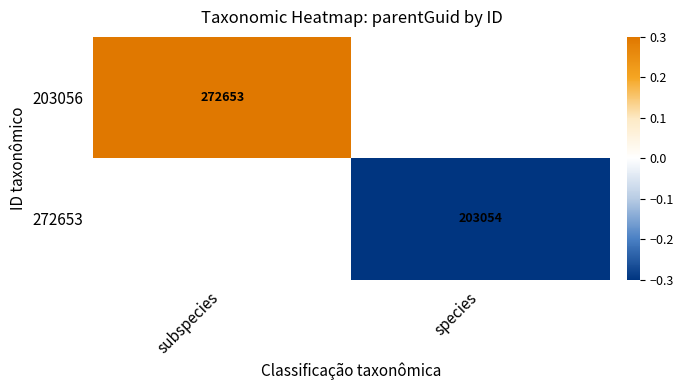

The 272653 series shows -0.5 at species. True or false?

False